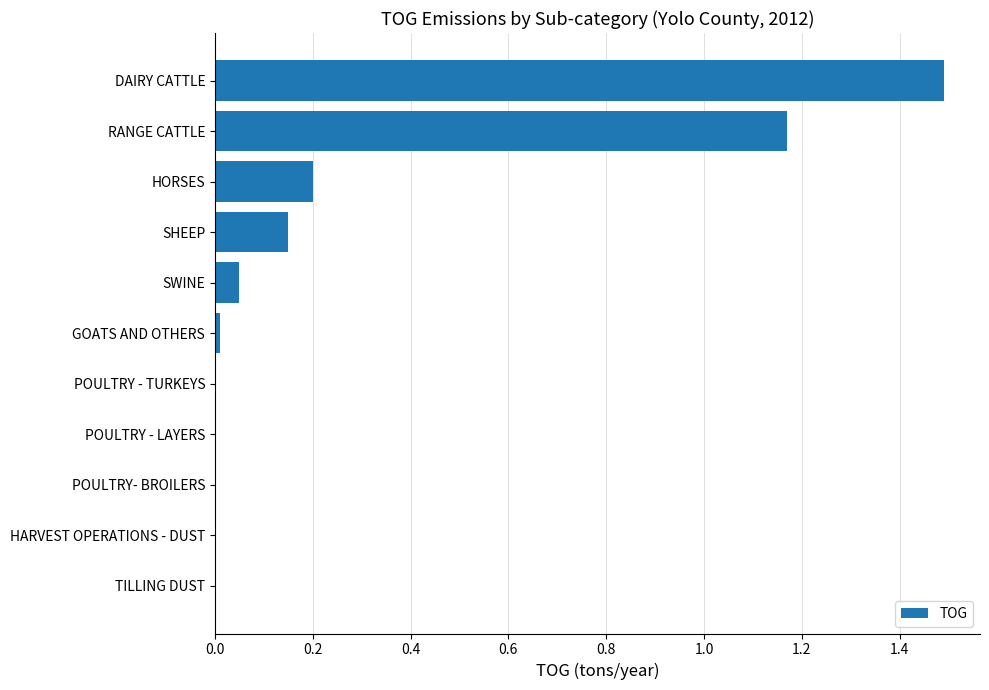

Is it true that the value at SHEEP is 0.2?

False